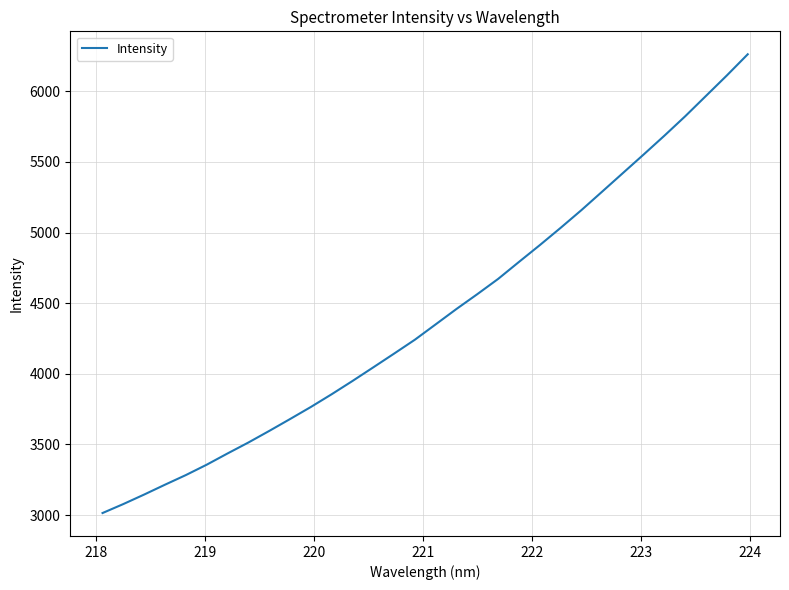

Reading left to right, what are all the values shown in this chart?

3014.5	3078.2	3145.5	3215.2	3283.3	3356.7	3436.1	3513.6	3595.5	3679.6	3765.2	3855.4	3949.2	4045.8	4143.1	4241.6	4350.4	4459.4	4564.1	4671.9	4792.1	4910.8	5033.0	5158.5	5289.7	5421.5	5553.2	5686.7	5824.1	5968.3	6112.6	6261.7